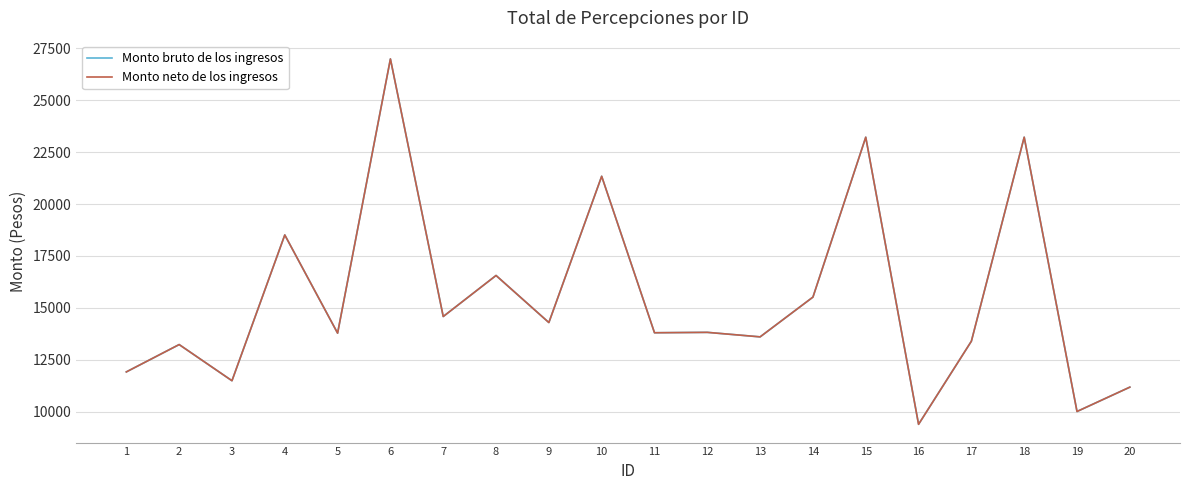

How many interior local valleys does the Monto neto de los ingresos series have?

8